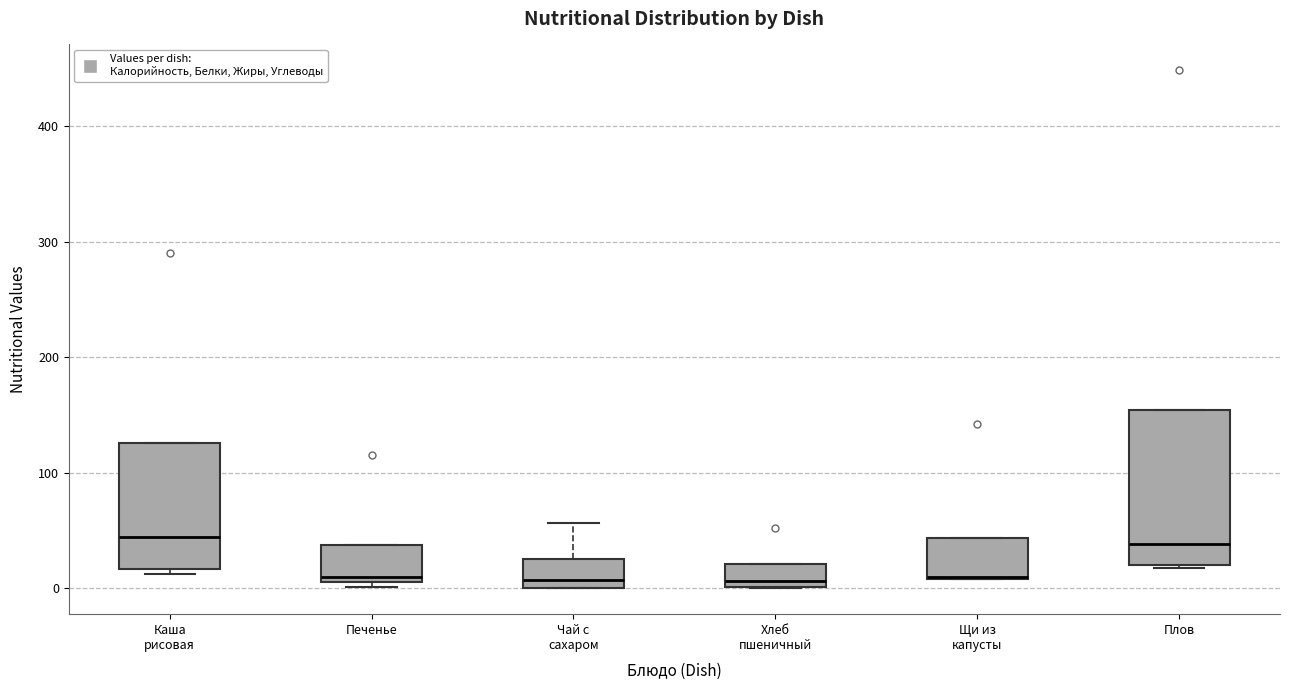

Which box is the tallest, from its lower edge to its upper edge?

Плов